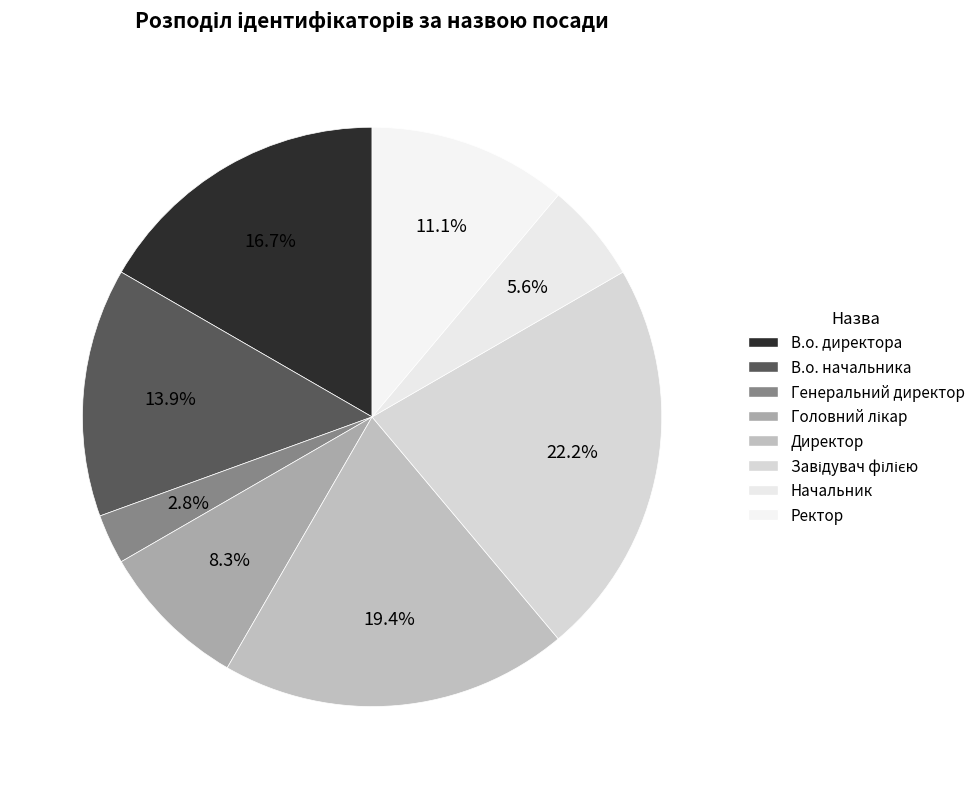

How many segments does this pie chart have?

8